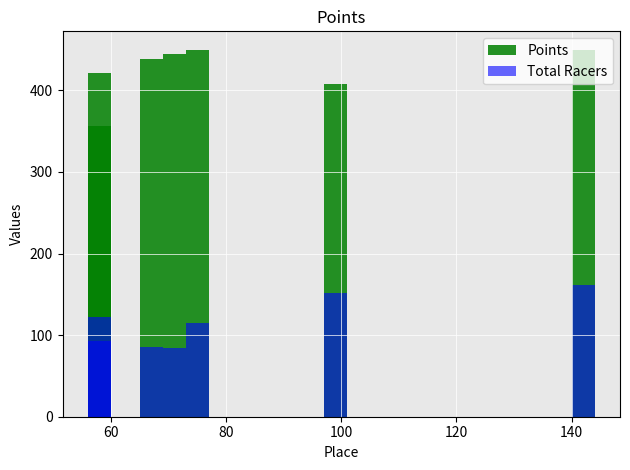

Is it true that Total Racers equals 51.1 at 160?

False